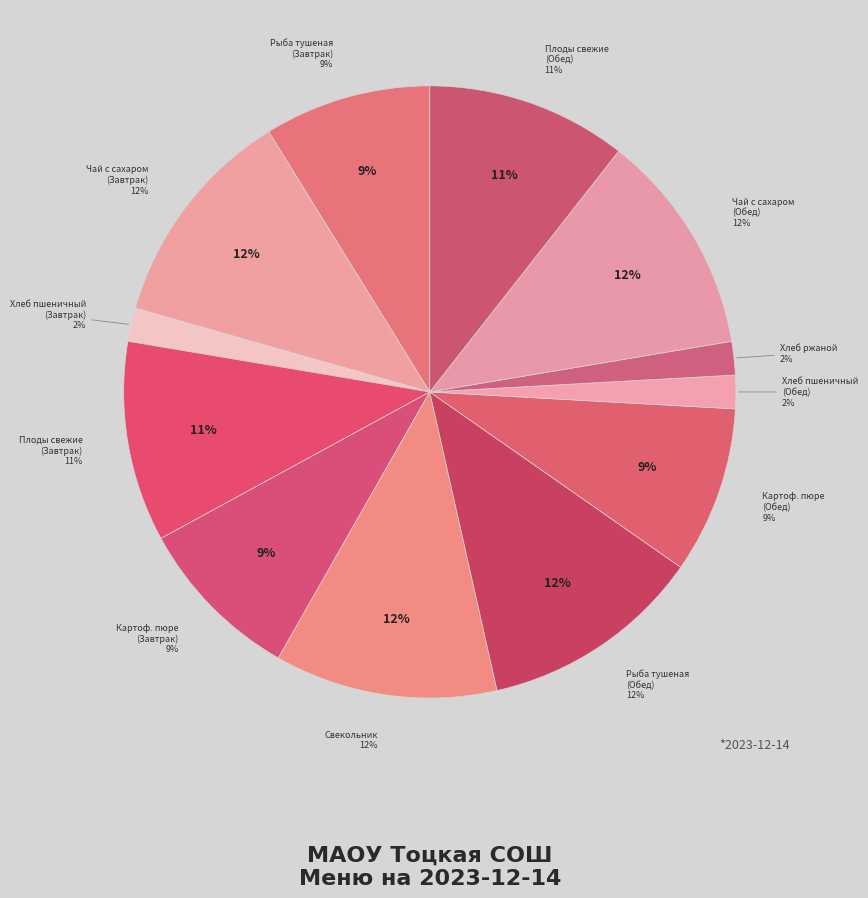

How many segments does this pie chart have?

12